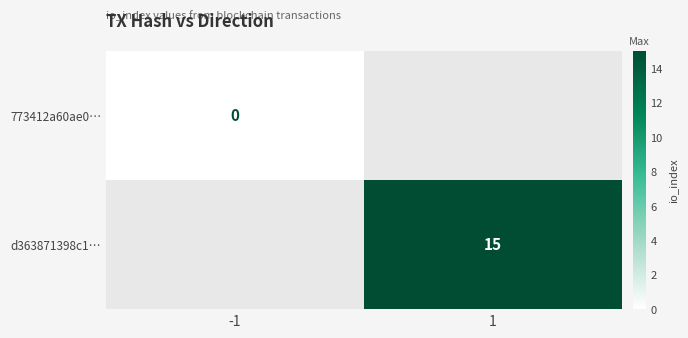

Between 1 and -1, which is larger?

-1